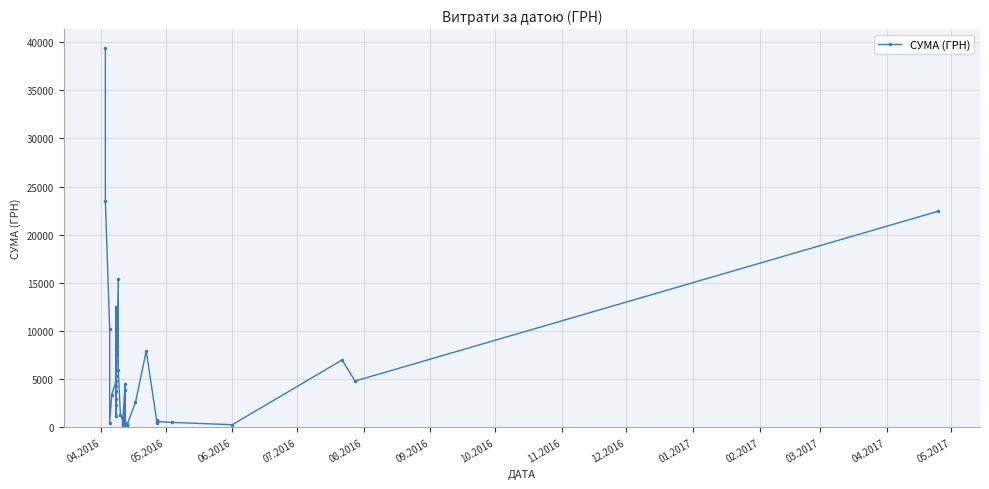

True or false: there are more than 1 points higher than both neighbors.

True